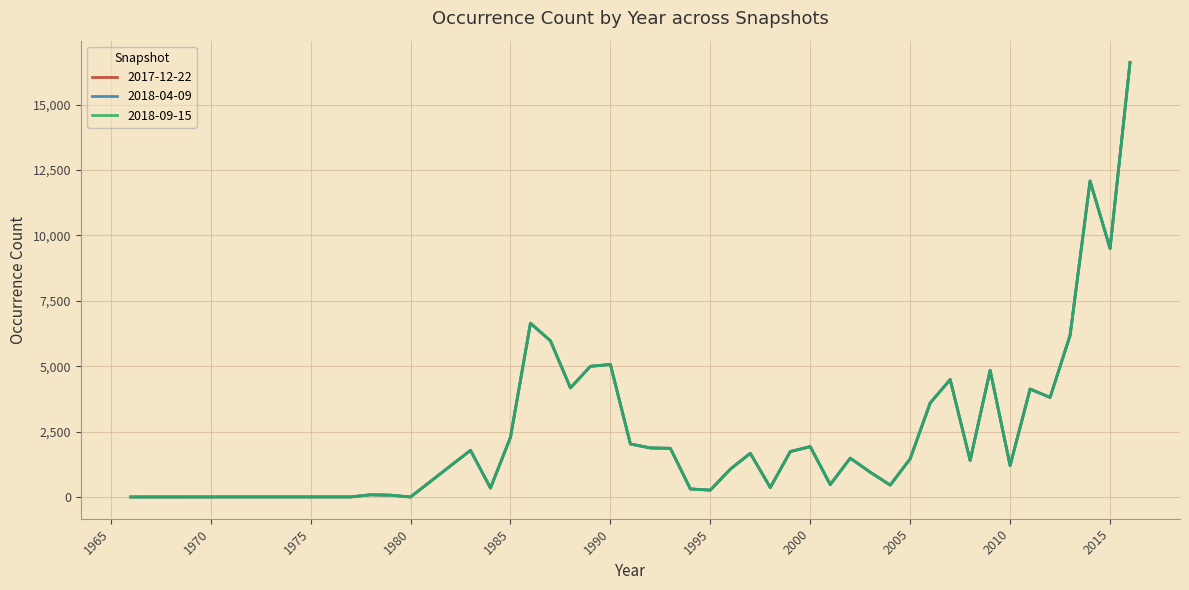

Is this an area chart (filled region under the line)?

No